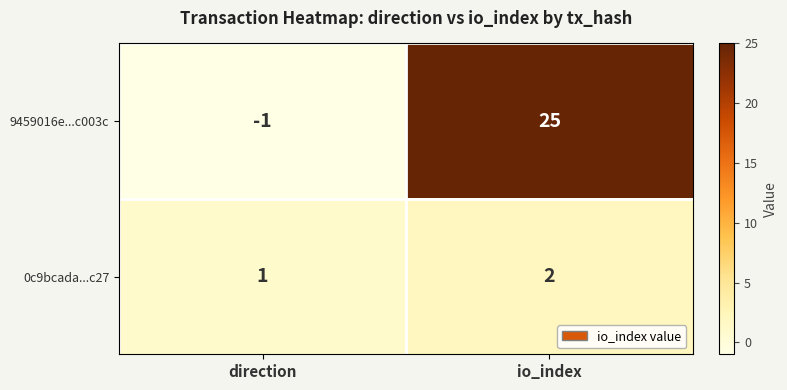

Which category has the lowest value in the 0c9bcada...c27 series?

direction